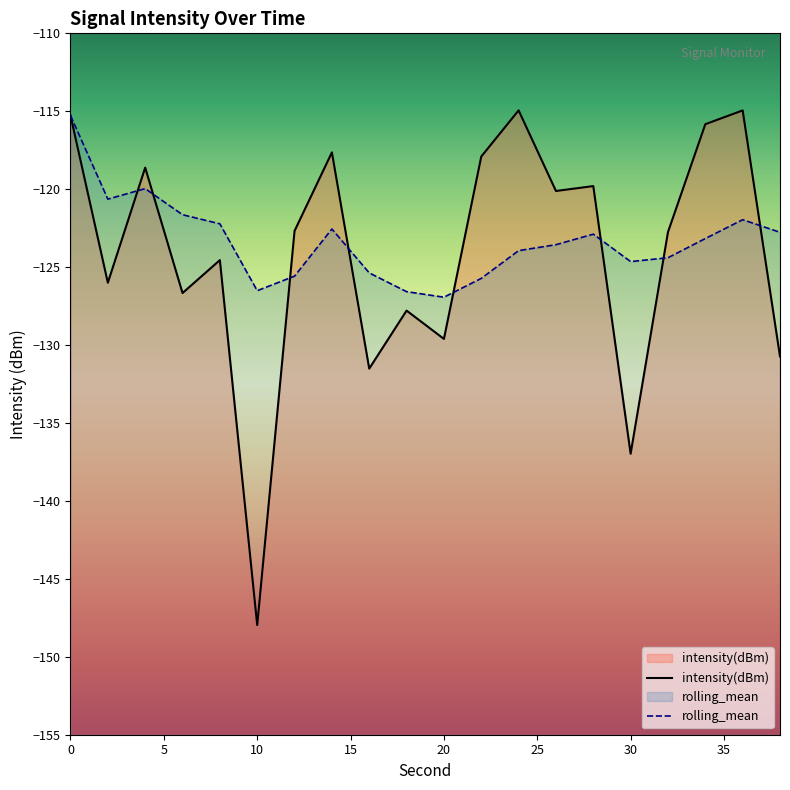

How many times do intensity(dBm) and rolling_mean cross each other?

8